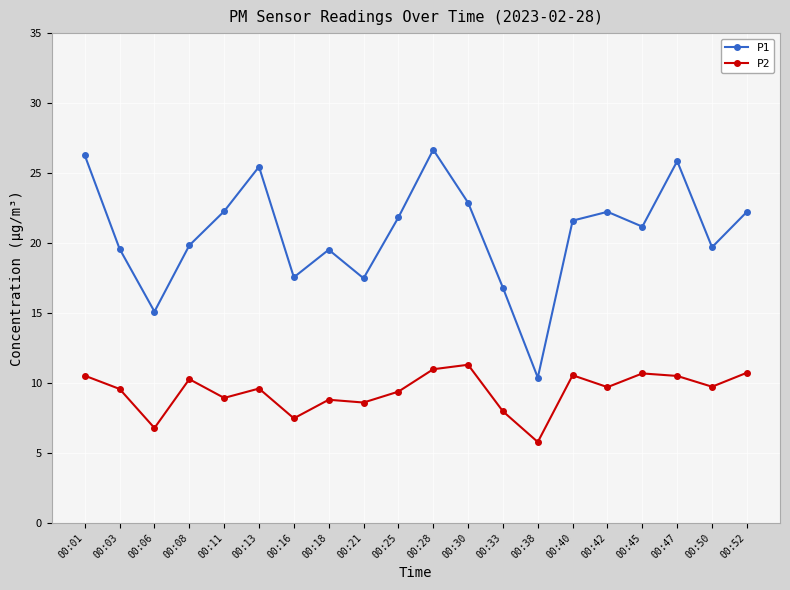

What is the approximate value of P1 at 00:06?

15.1